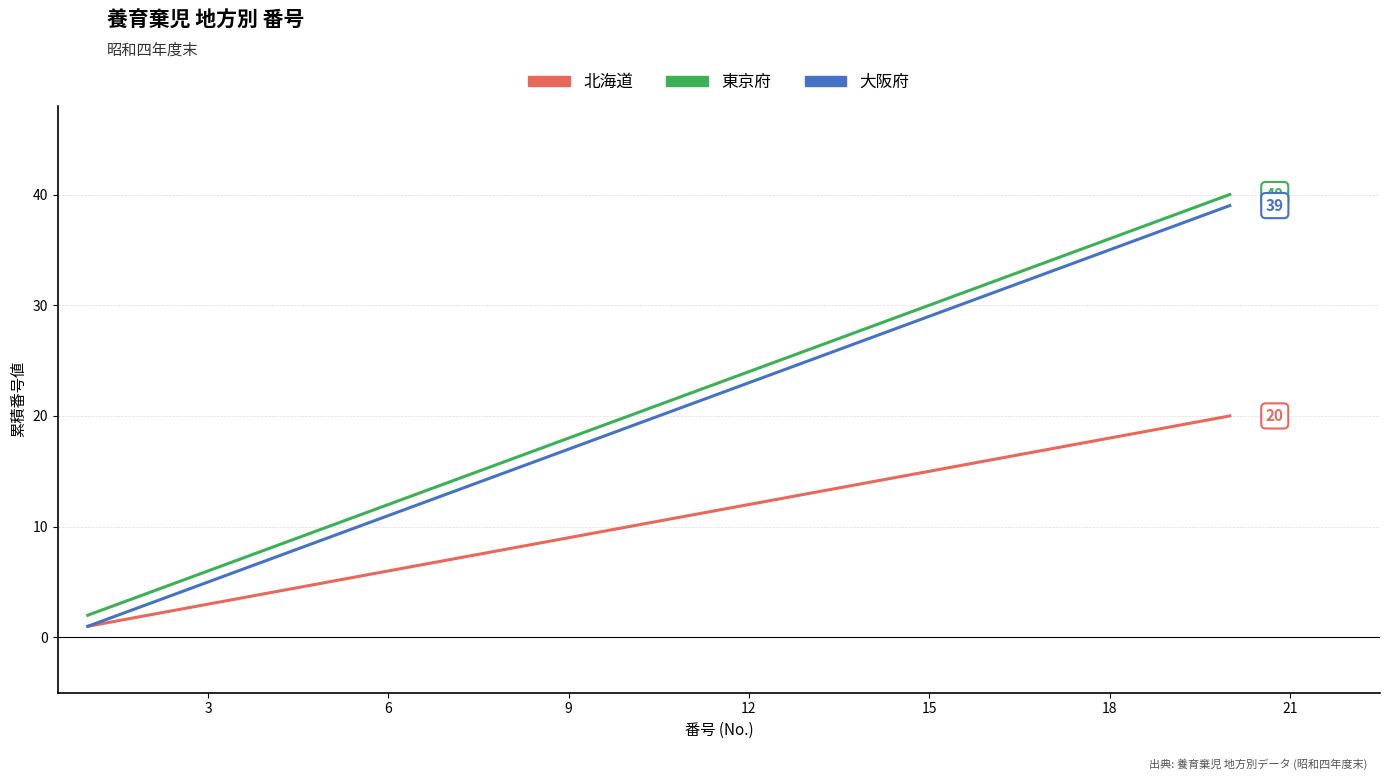

True or false: 大阪府 and 東京府 cross at least once.

False